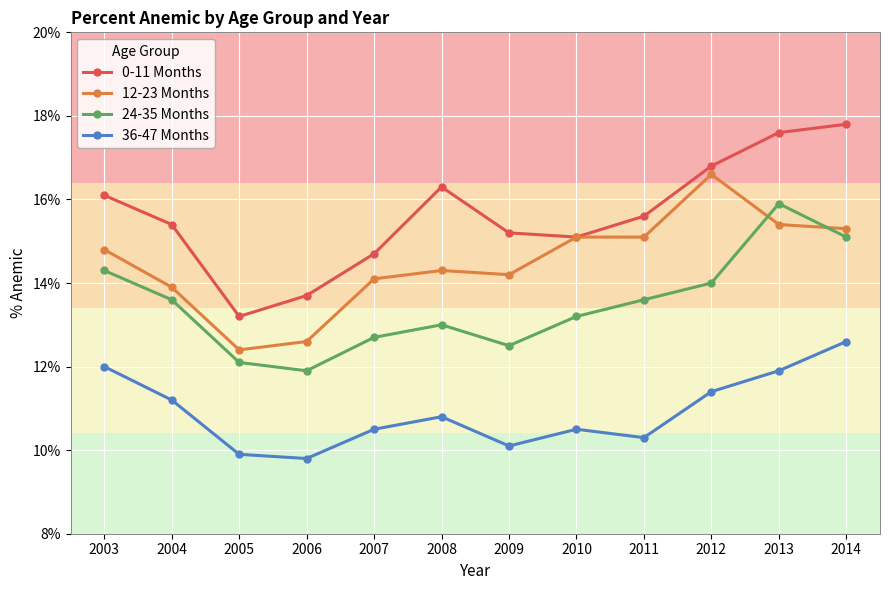

True or false: 12-23 Months has more than 1 points higher than both neighbors.

True